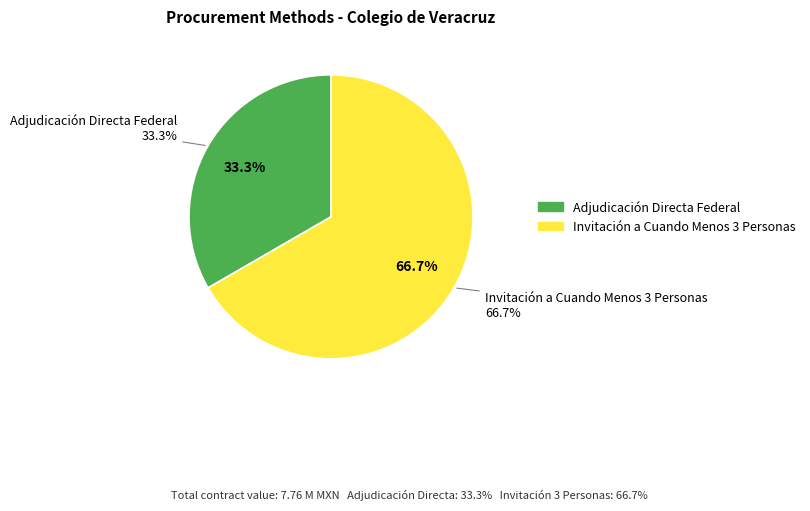

The Adjudicación Directa Federal slice represents 20% of the pie. True or false?

False